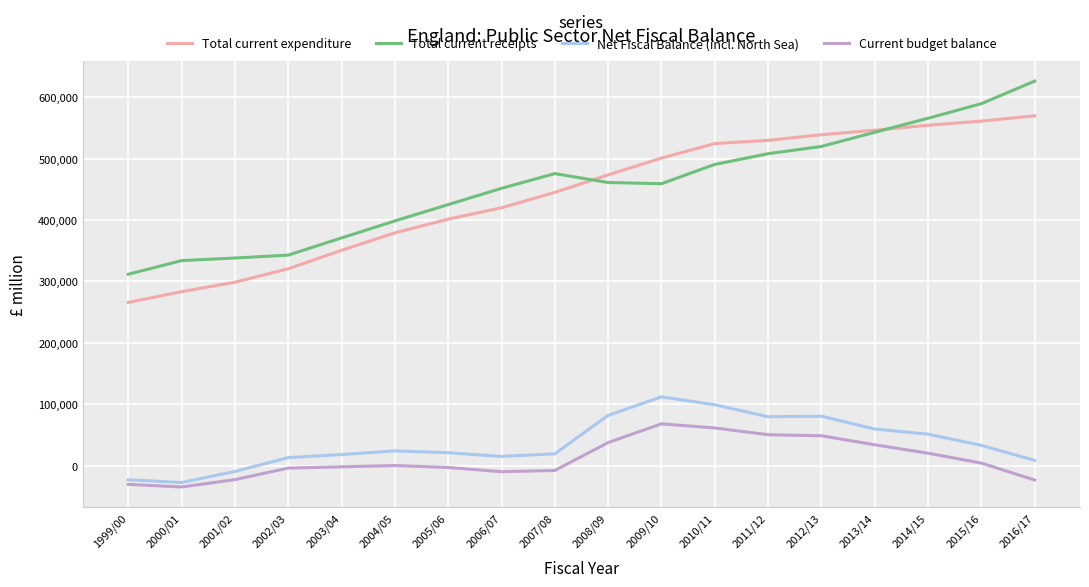

What is the difference between the maximum and minimum values in the Total current receipts series?

314530